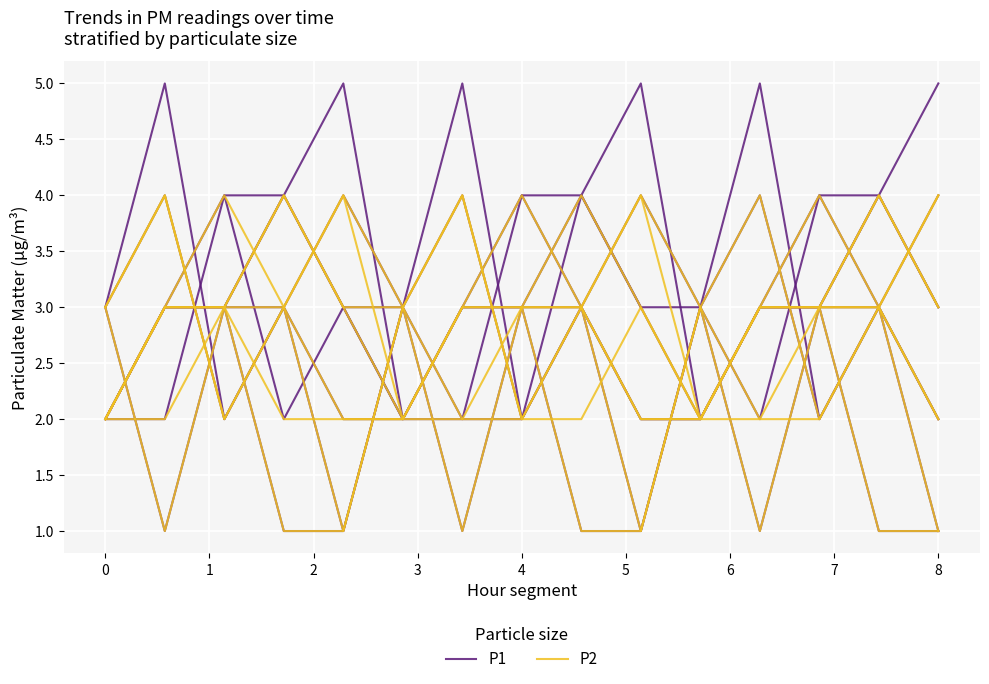

Which has a higher value, 5 or 1?

5